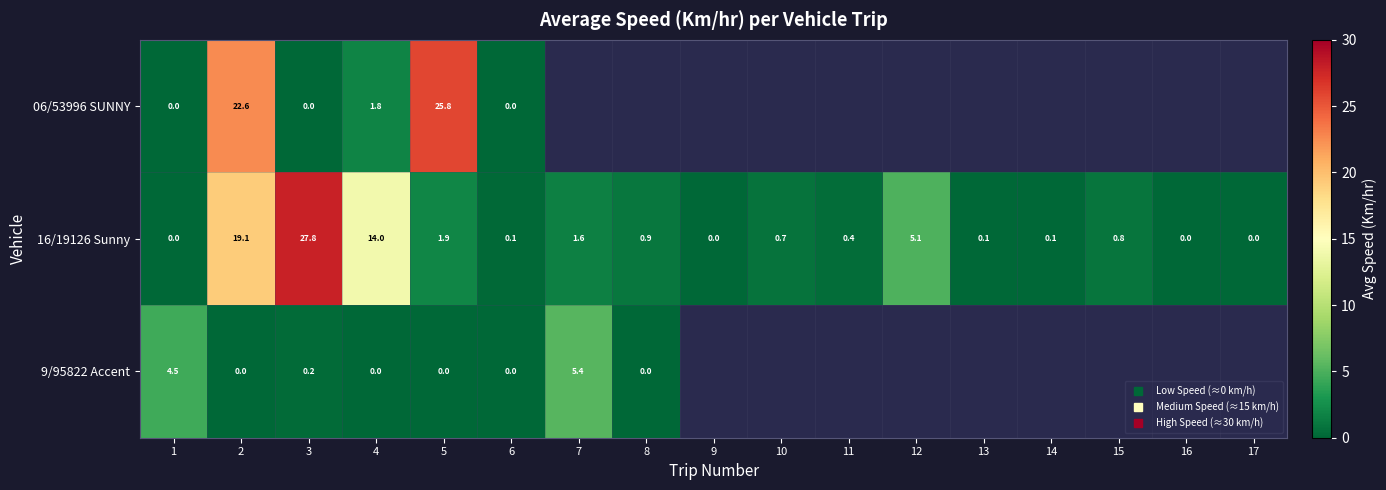

What is the maximum value for 16/19126 Sunny?

27.8